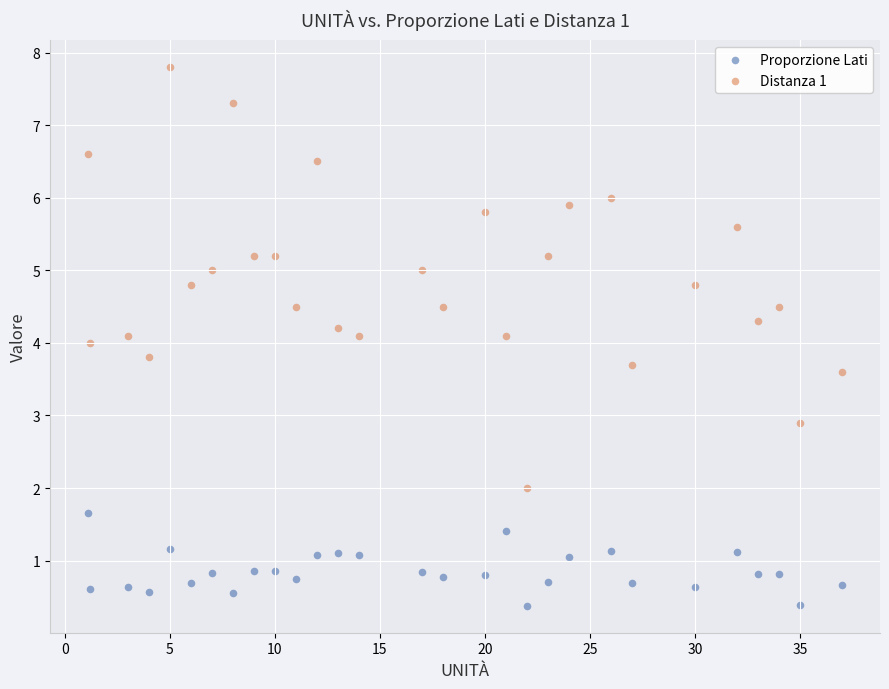

What is the X range (max minus min) for the scatter plot?

35.9